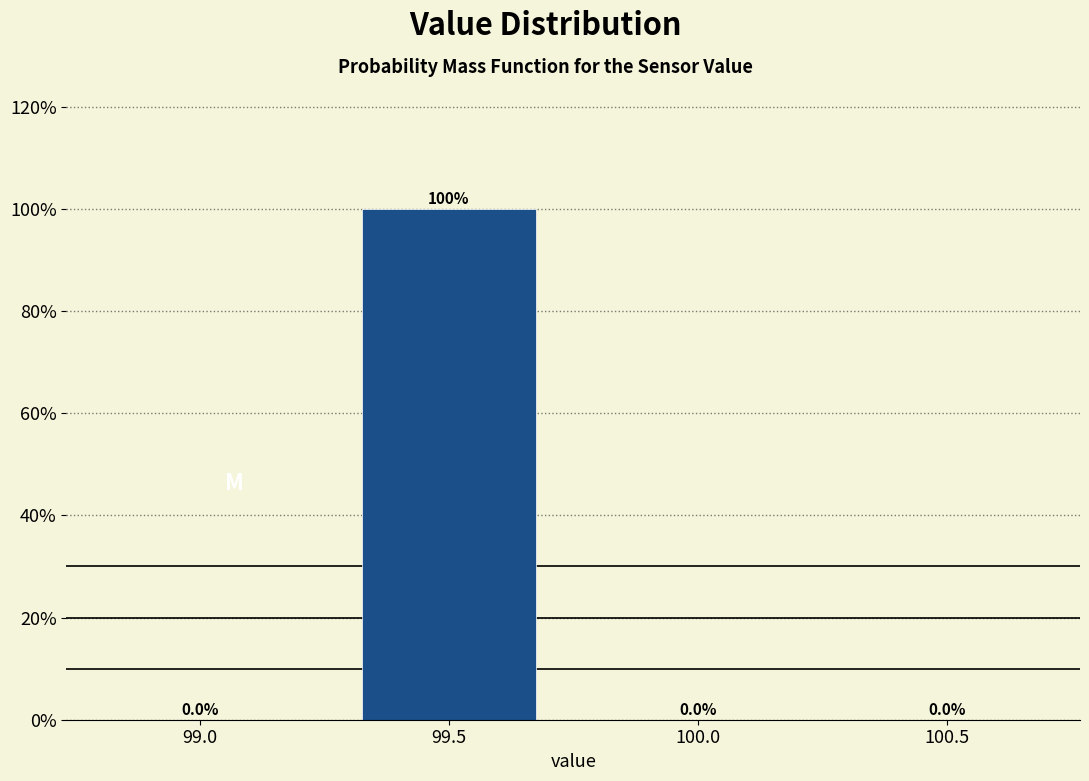

Reading right to left, list all the values displayed in this chart.

100.5=0	100.0=0	99.5=100	99.0=0